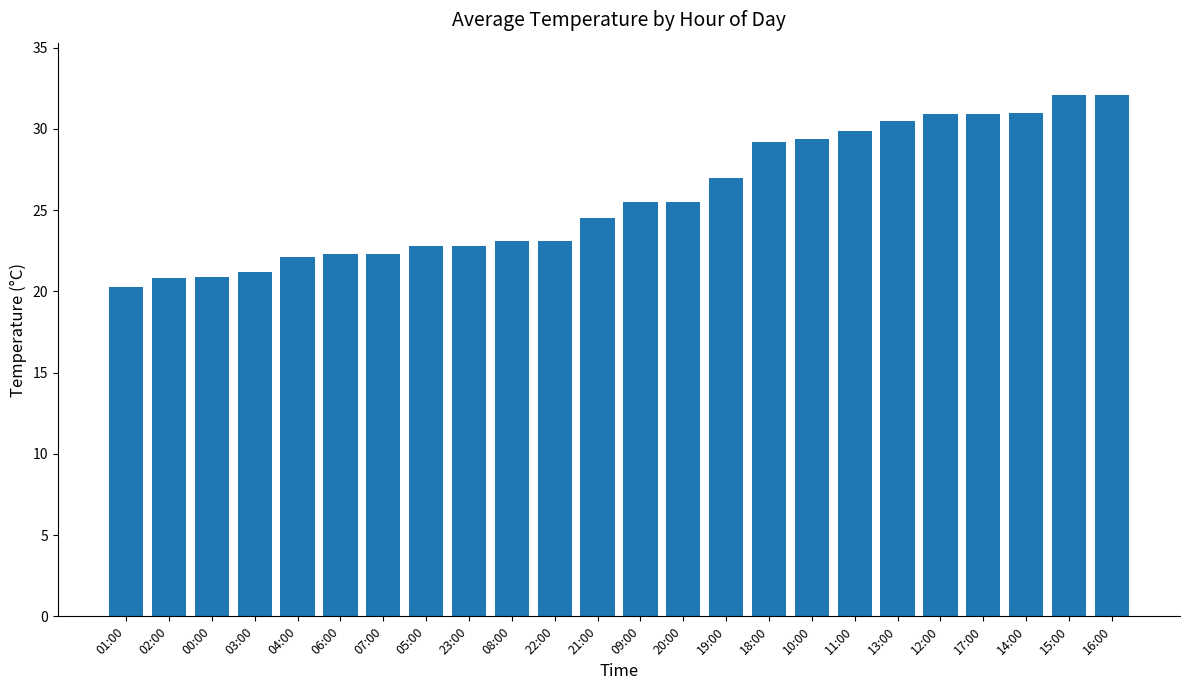

Where does the data first go above 25?

09:00